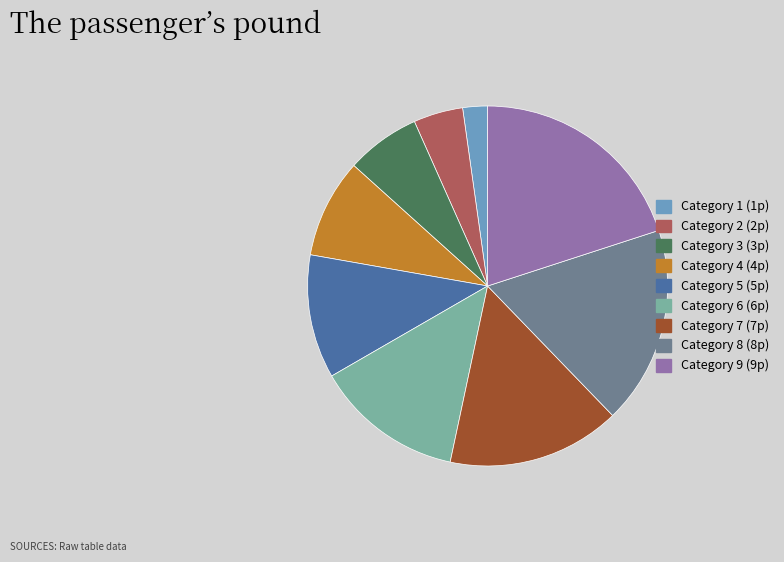

Does any single category account for the majority?

No